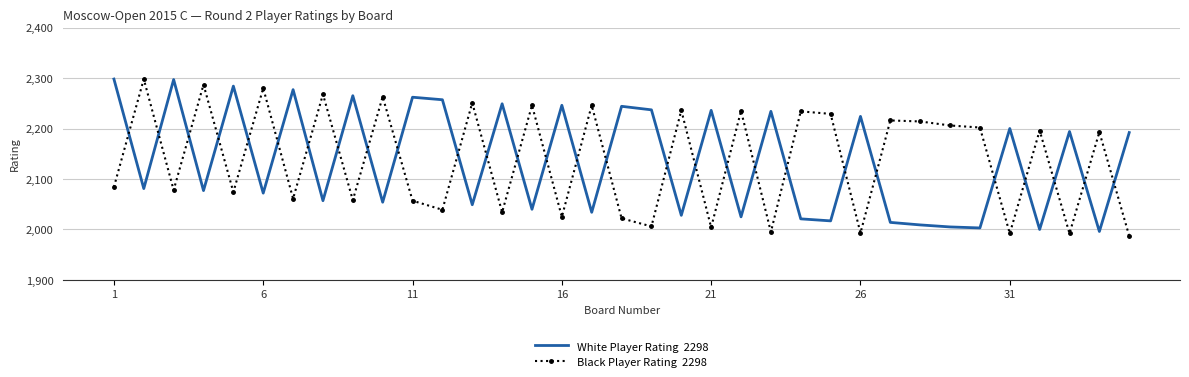

What is the maximum value shown in the chart?

2298